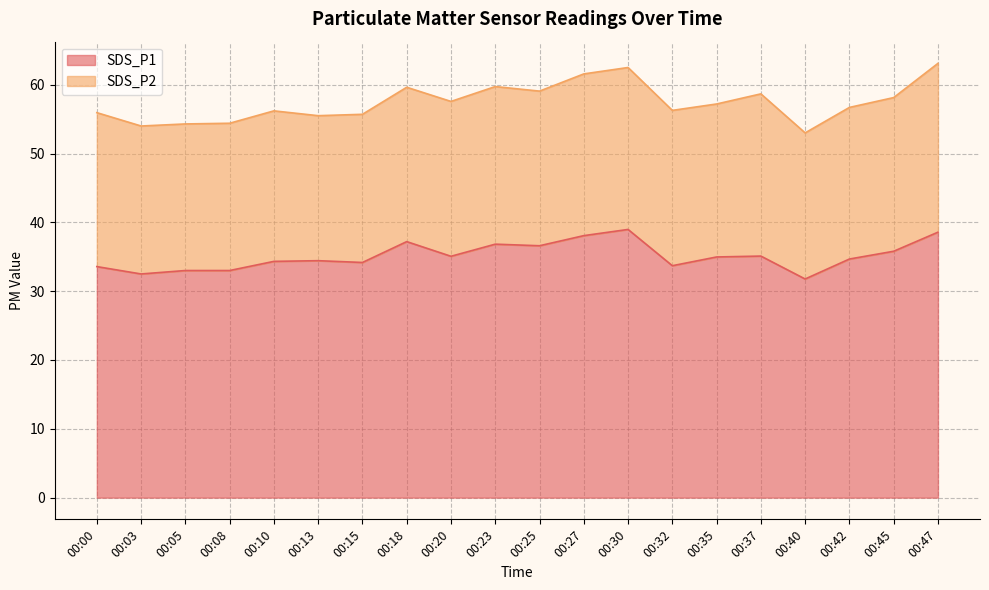

How many points are higher than both their immediate neighbors (excluding endpoints)?

5